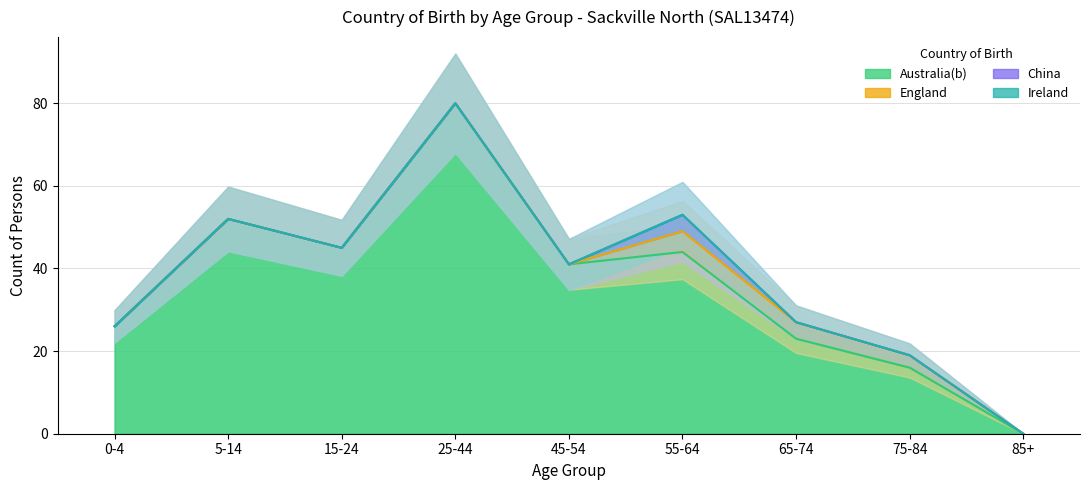

Which label corresponds to the smallest value in the chart?

85+